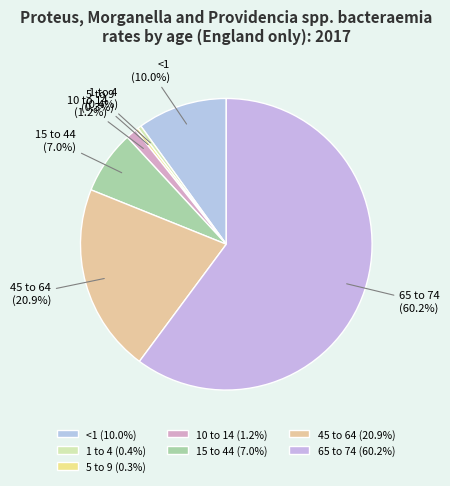

What percentage do 10 to 14 and 45 to 64 together represent?

22.1%